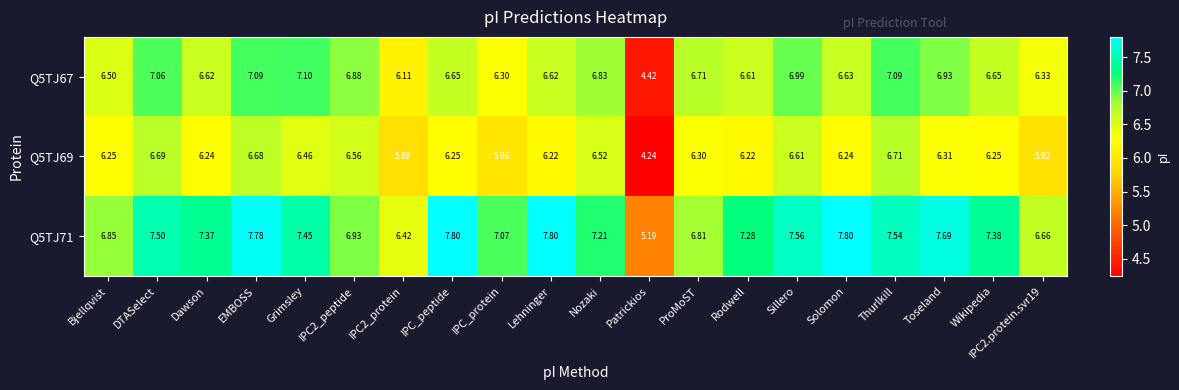

Which label corresponds to the smallest value in the chart?

Patrickios